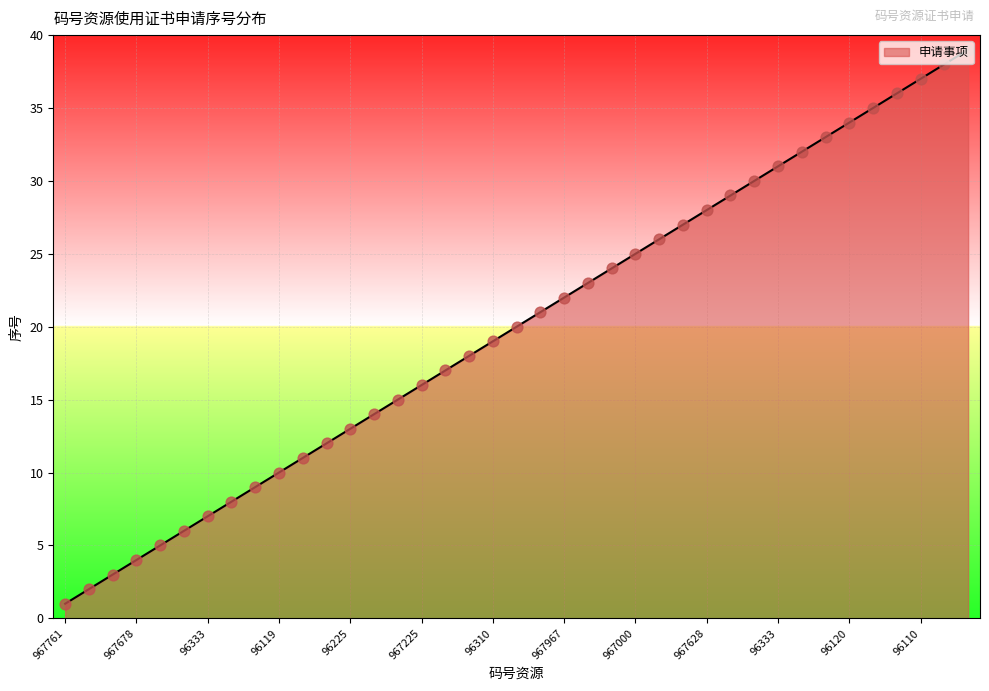

What is the difference between the maximum and minimum values?

38